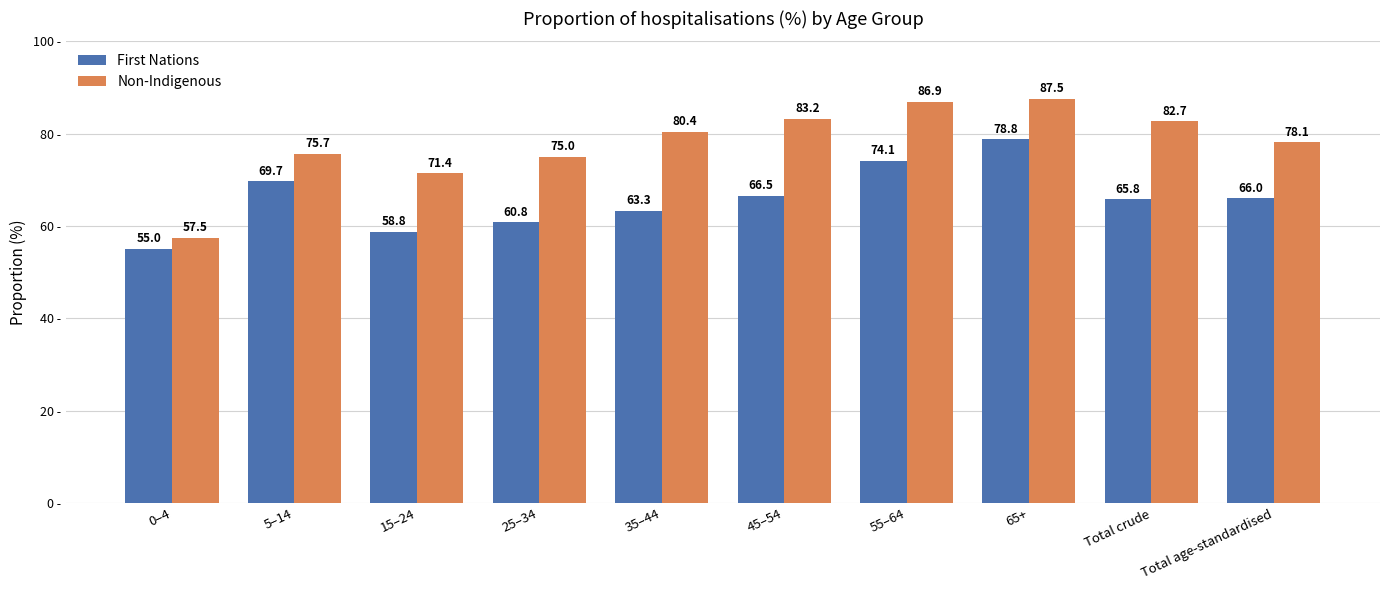

Does the chart contain stacked bars?

No